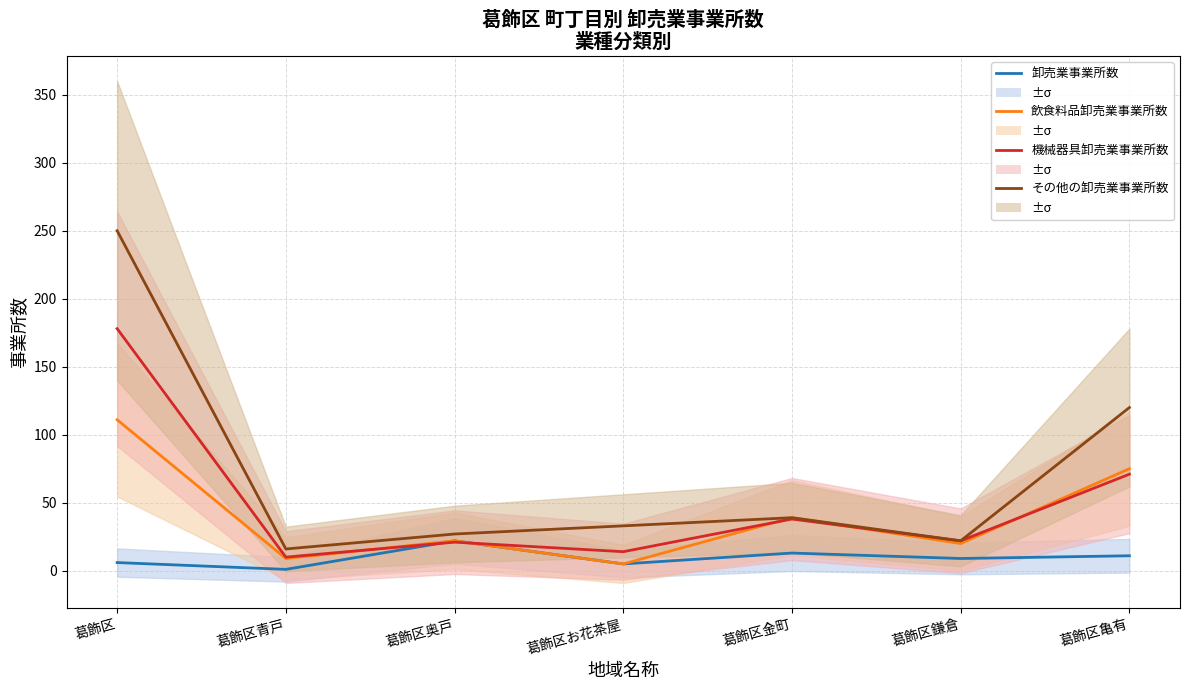

How many distinct data groups are displayed?

4